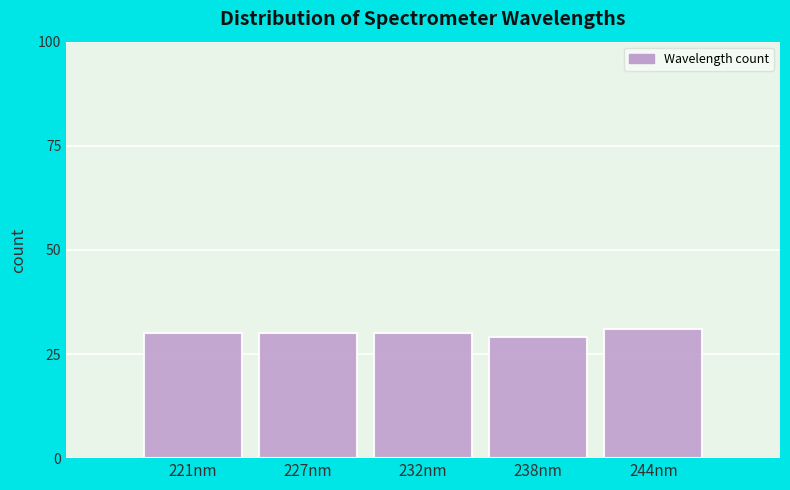

Reading left to right, what are all the values shown in this chart?

30	30	30	29	31